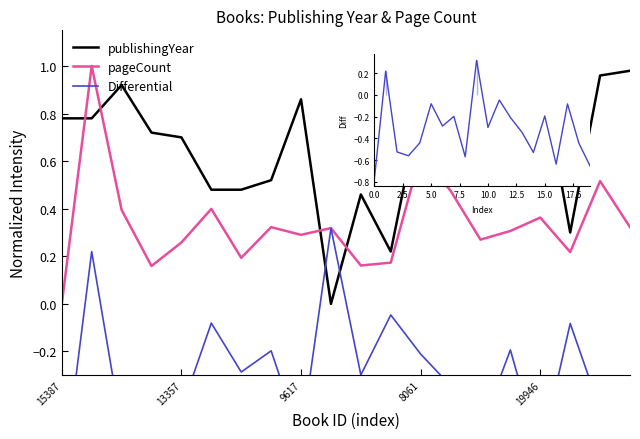

How many distinct data groups are displayed?

3